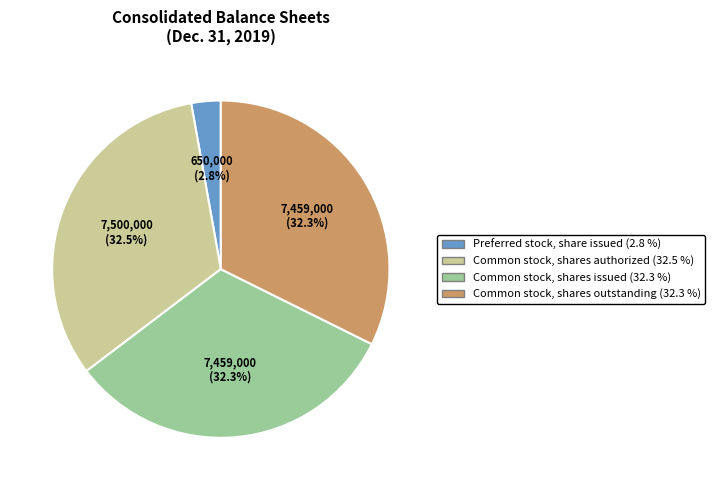

Is there a majority slice in this chart?

No